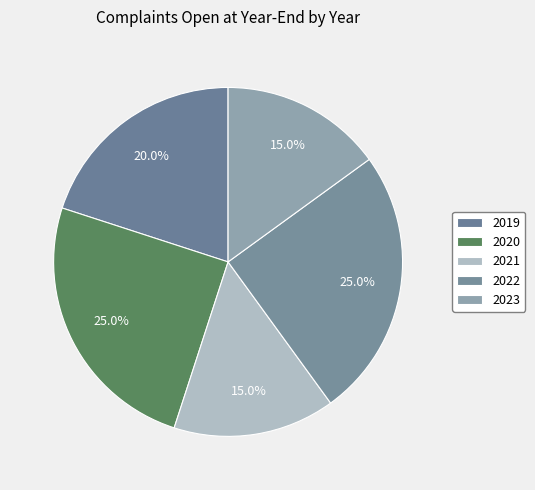

How many segments does this pie chart have?

5